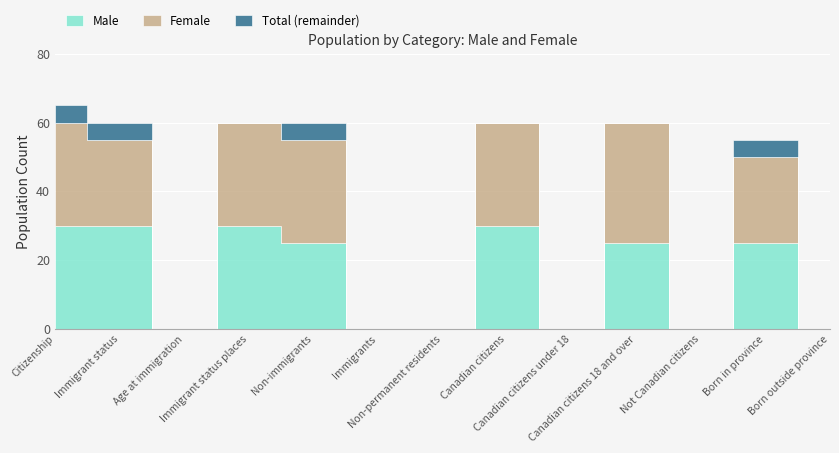

True or false: Total and Male intersect in this chart.

False